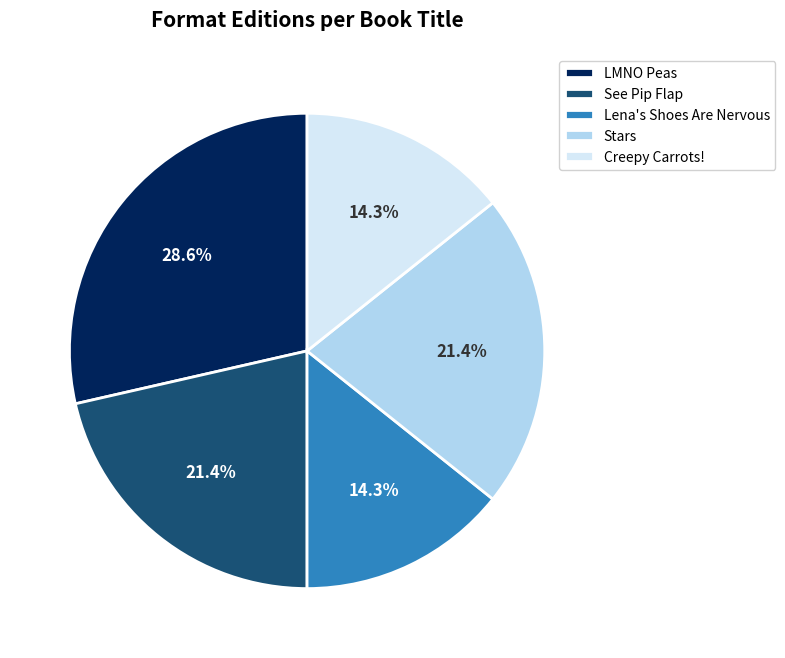

Count the number of slices in the pie.

5